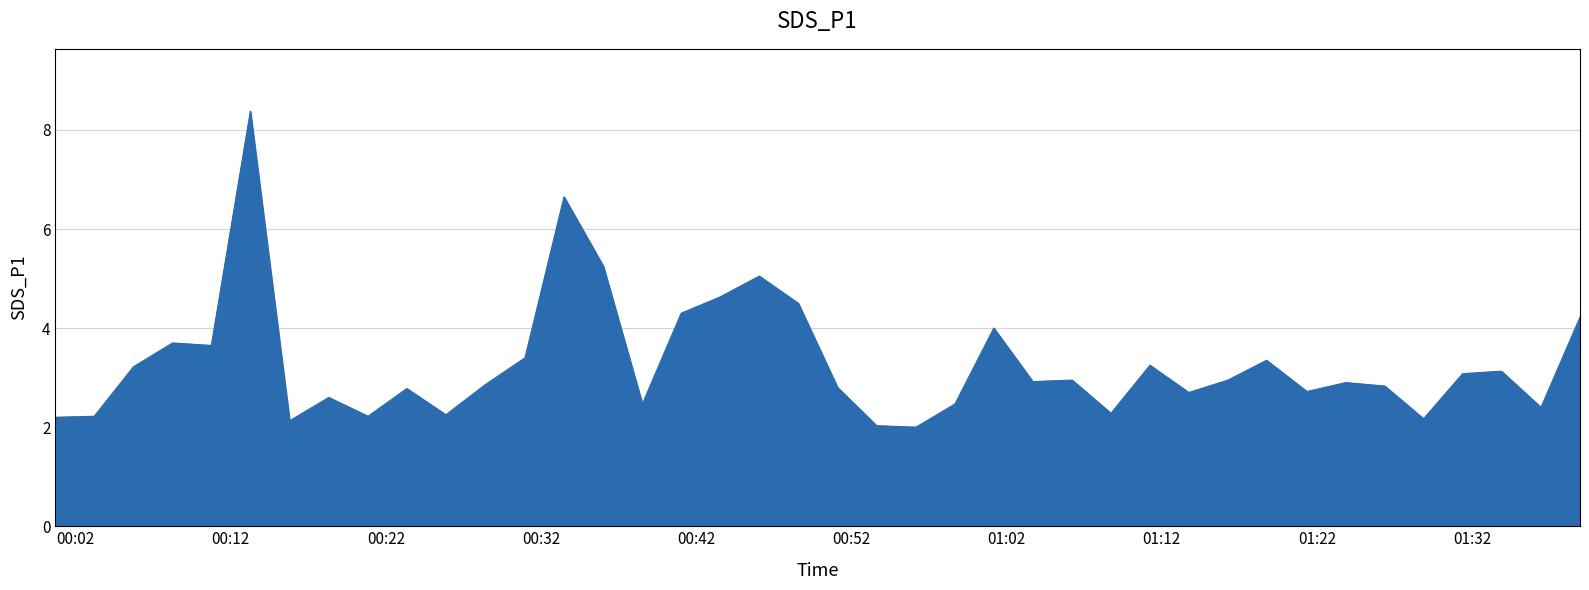

What is the difference between the maximum and minimum values?

6.4